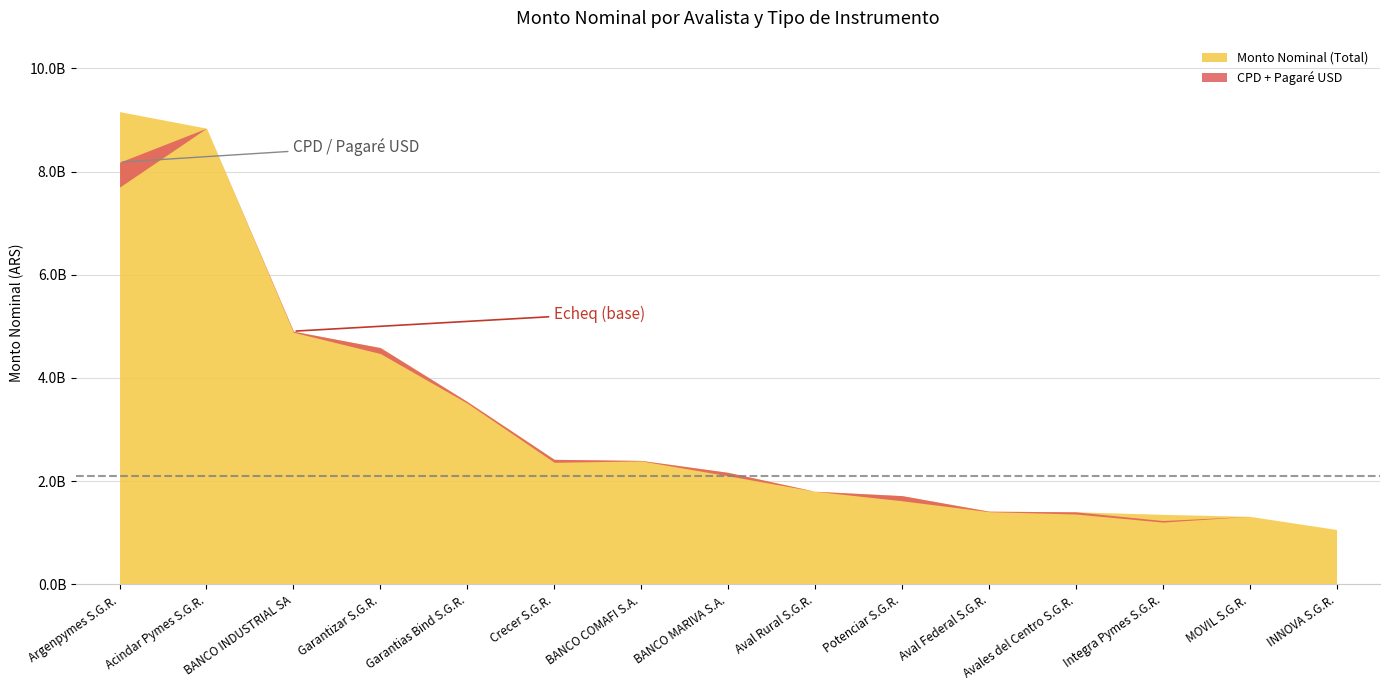

What position from the right is Garantias Bind S.G.R.?

11